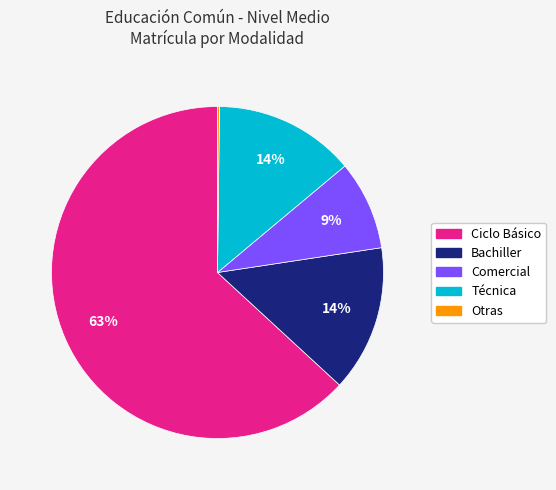

What is the largest slice in the pie chart?

Ciclo Básico